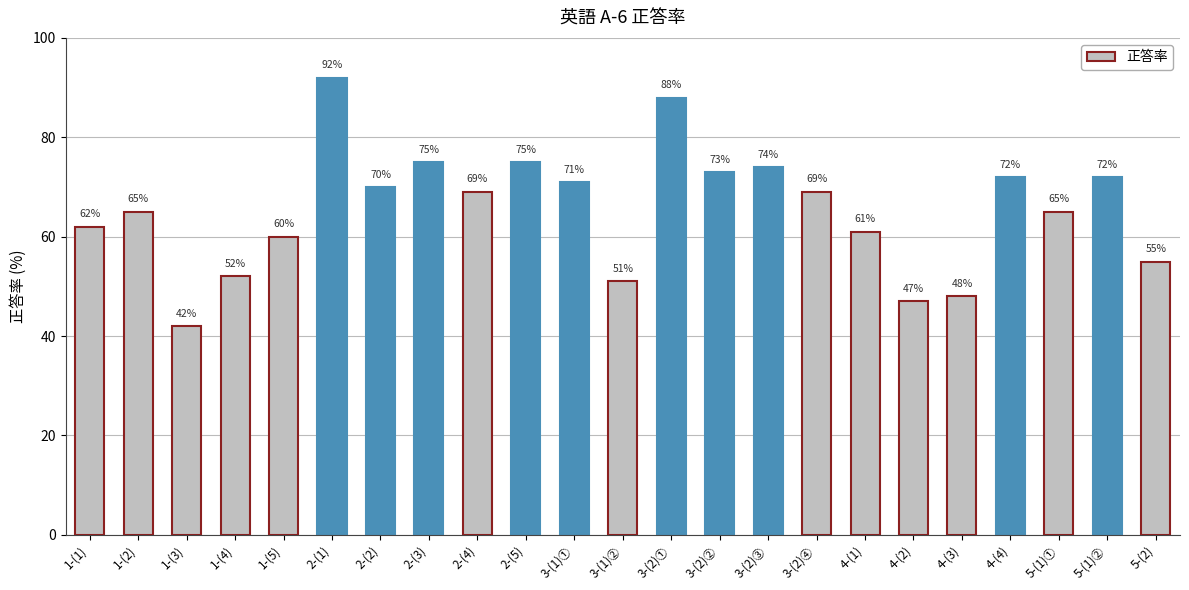

Which has a higher value, 2-(2) or 4-(2)?

2-(2)